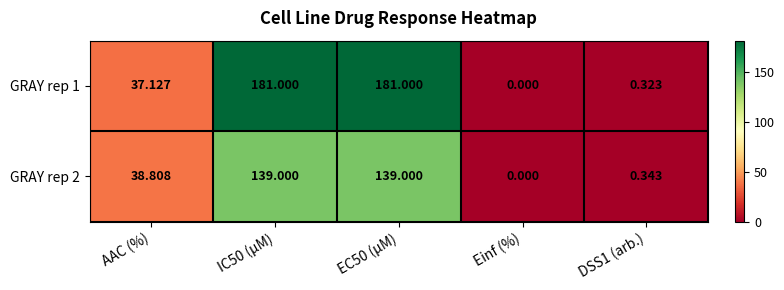

At which label is GRAY rep 2 closest to 69?

AAC (%)